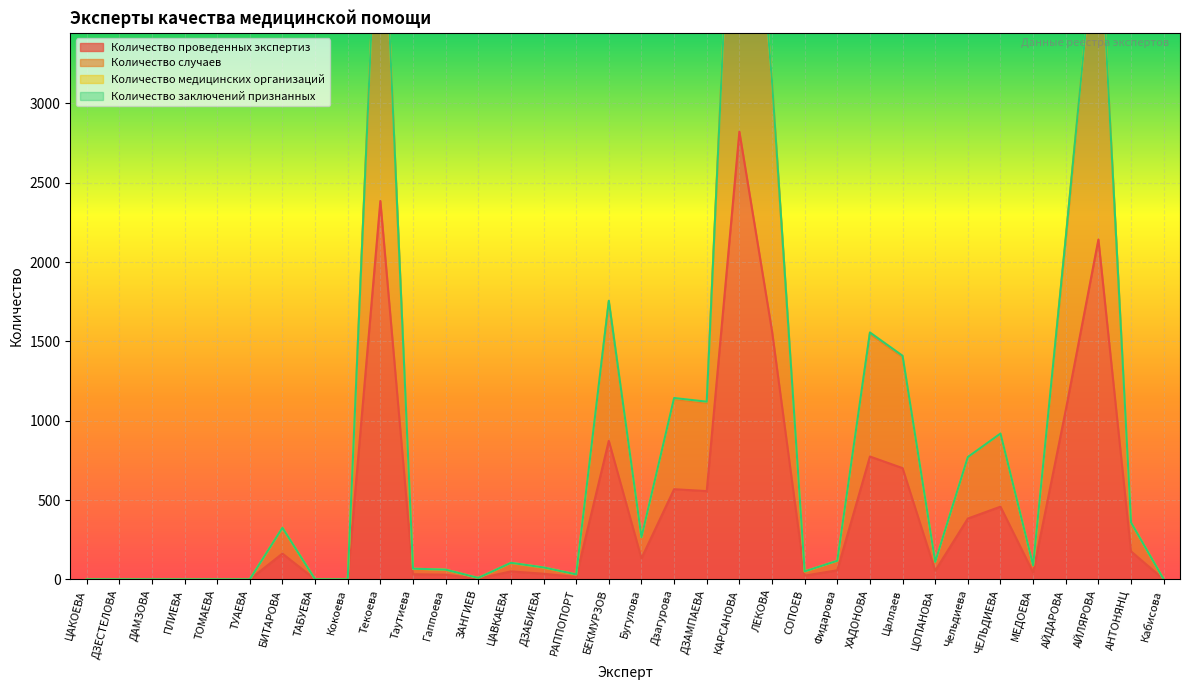

What is the label of the 33rd point from the right?

ДЗЕСТЕЛОВА